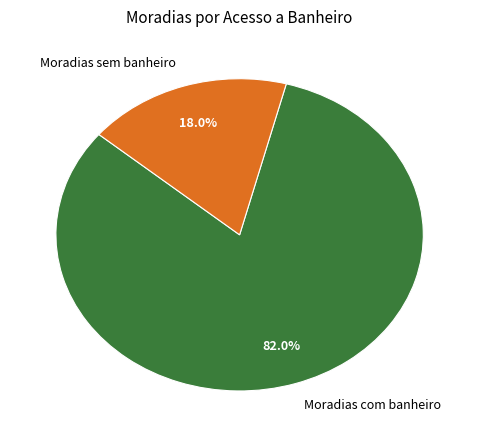

To the nearest percent, what is the difference between the largest and smallest slice percentages?

64%